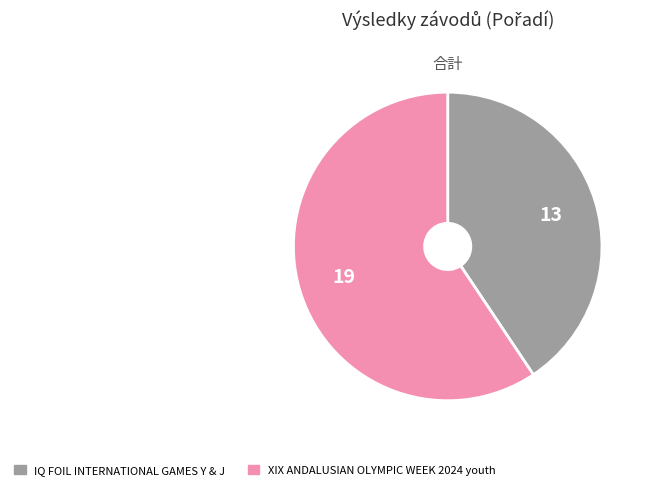

Is there a majority slice in this chart?

Yes